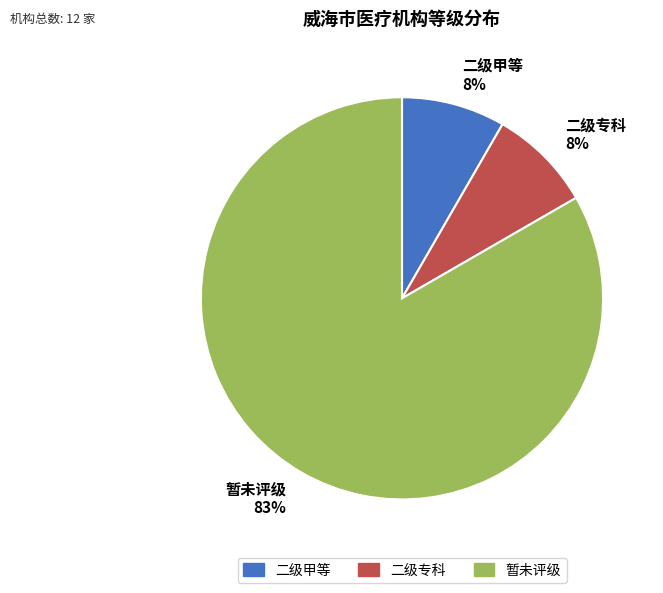

What is the ratio of the value at 二级专科 to the value at 二级甲等?

1.0